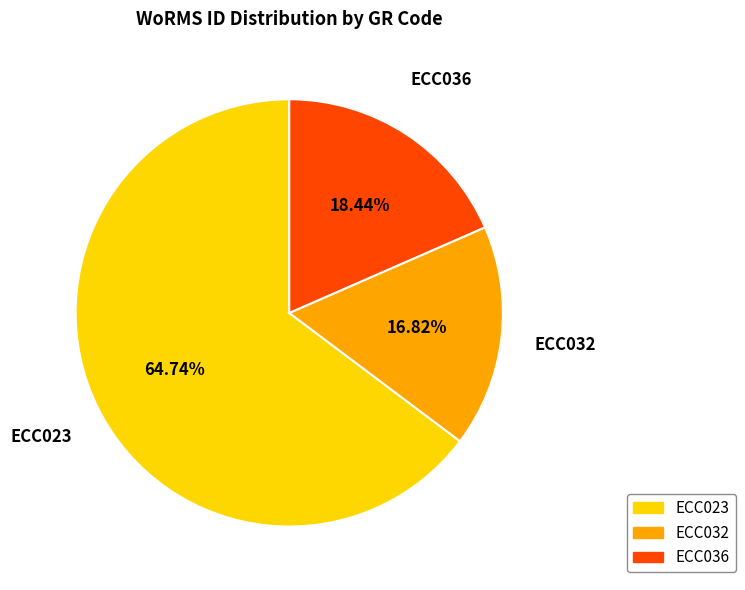

Do ECC032 and ECC036 together represent more than half of the pie?

No